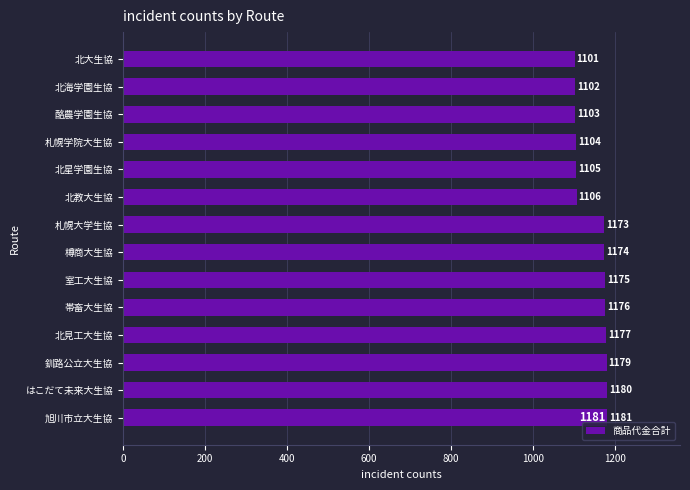

What position from the top is 帯畜大生協?

10